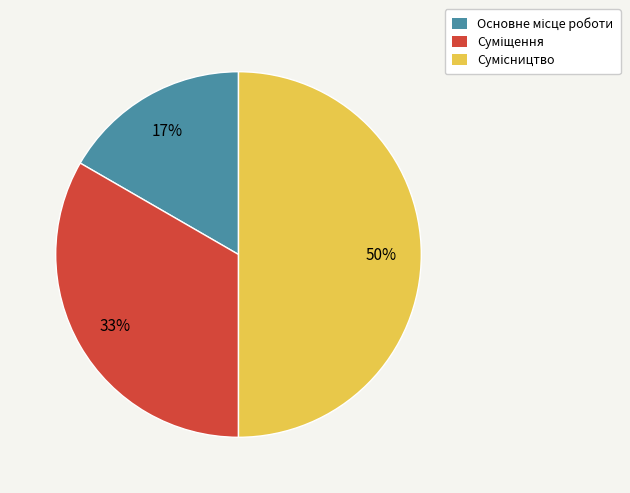

To the nearest percent, what is the difference between the largest and smallest slice percentages?

33%